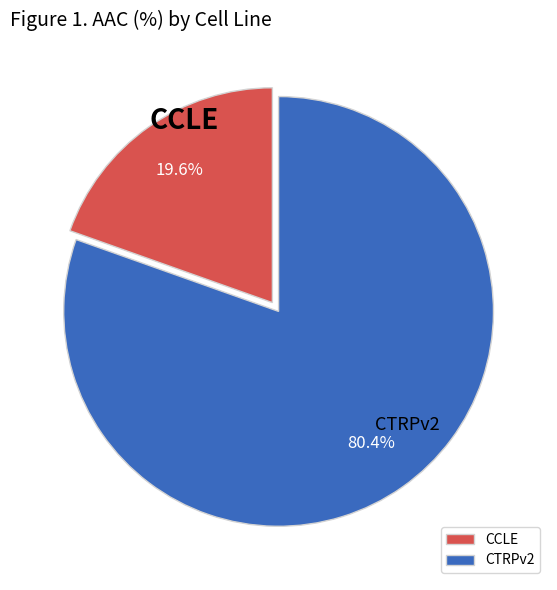

True or false: CTRPv2 accounts for 80% of the total.

True